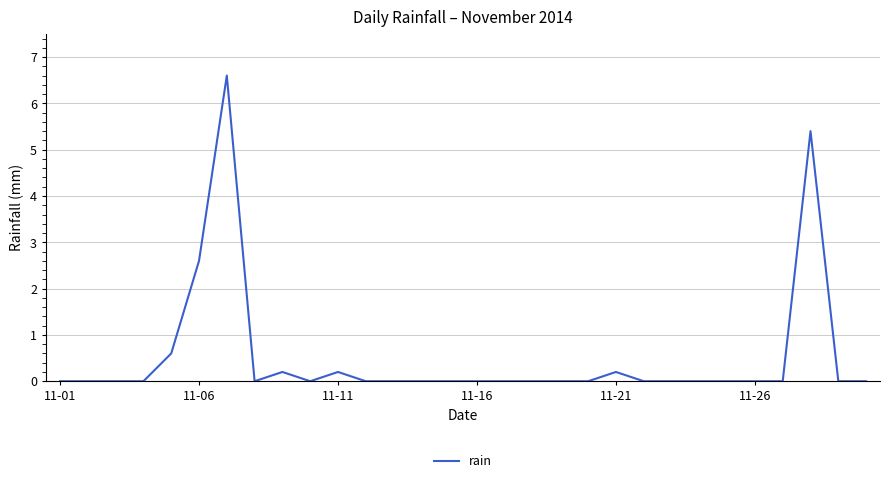

What is the difference between the maximum and minimum values?

6.6